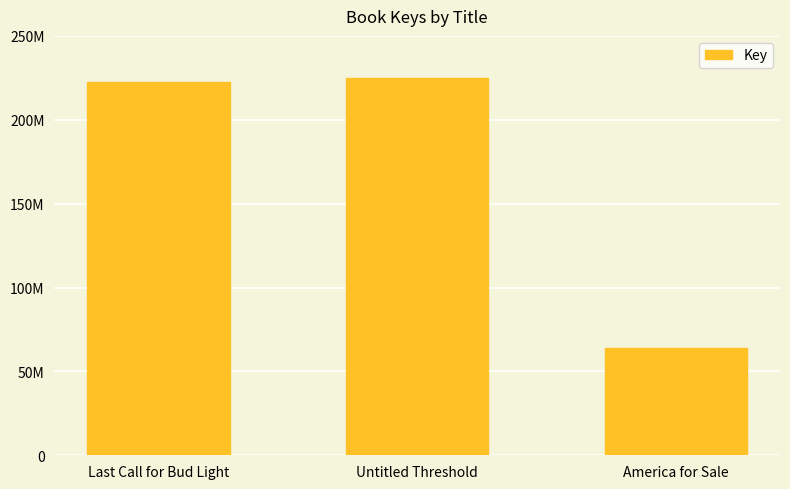

What is the sum of the values at Last Call for Bud Light and America for Sale?

286043256